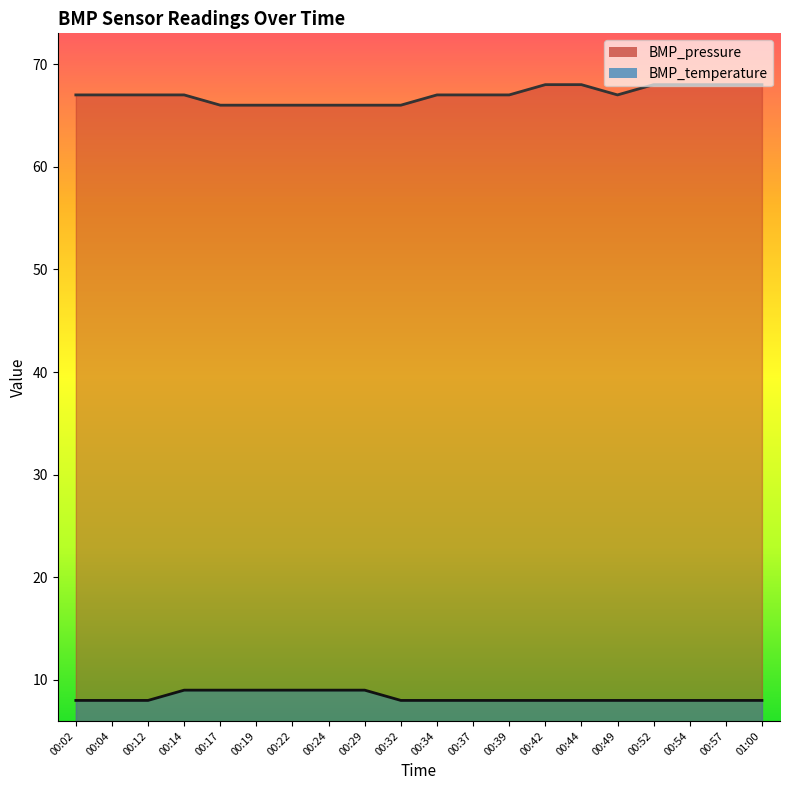

What is the difference between the highest and lowest values at 00:02?

59